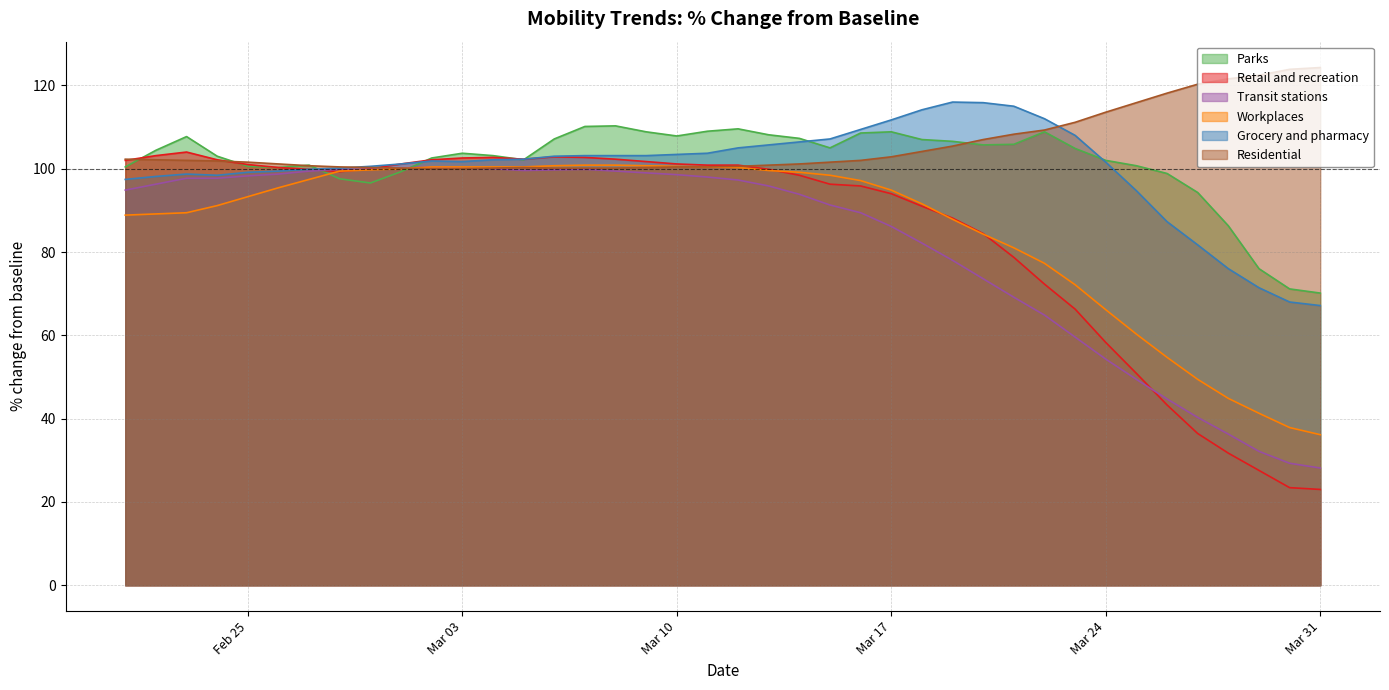

What is the total value across all series at Feb 25?

593.9